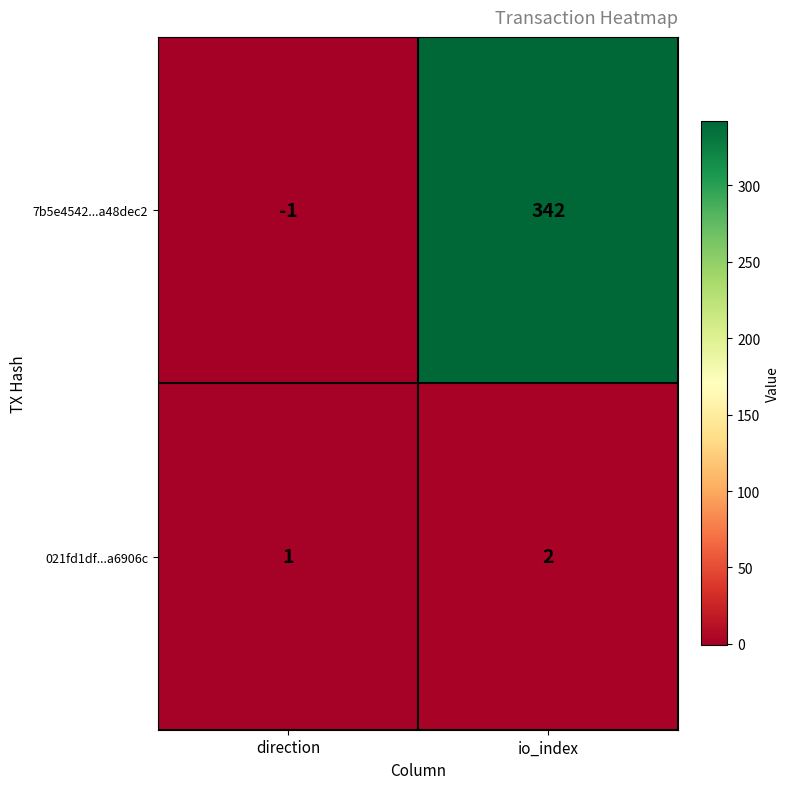

Reading left to right, transcribe all the data shown in this chart.

7b5e4542...a48dec2: direction=-1	io_index=342
021fd1df...a6906c: direction=1	io_index=2